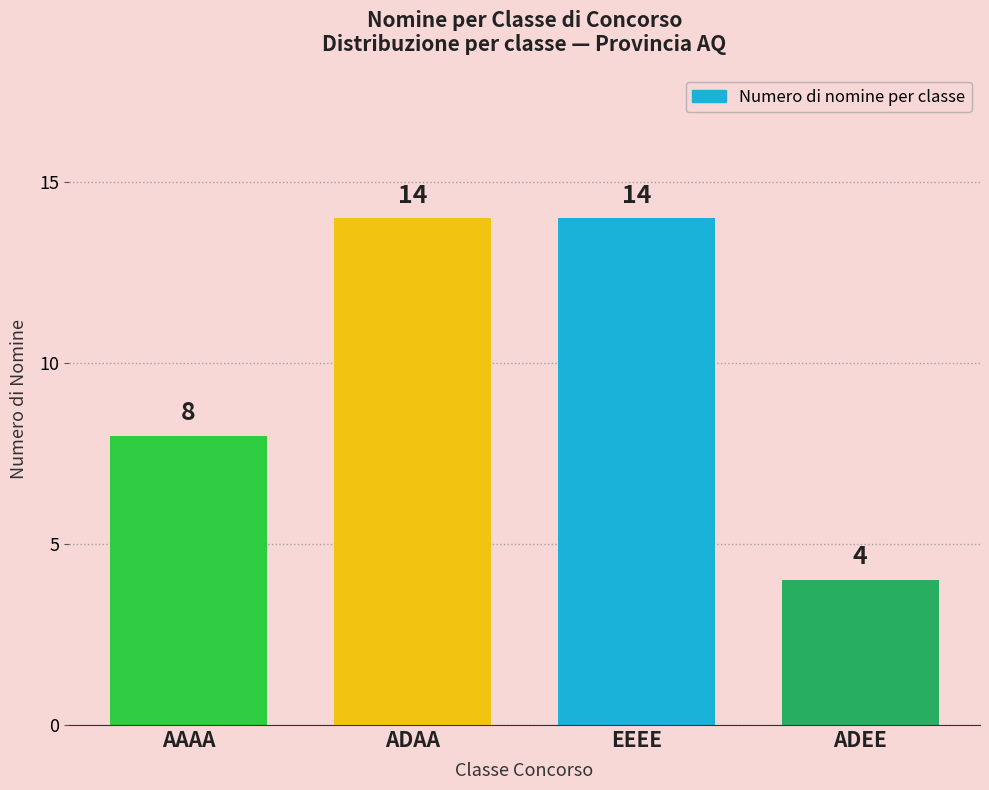

Reading right to left, transcribe all the data shown in this chart.

4	14	14	8